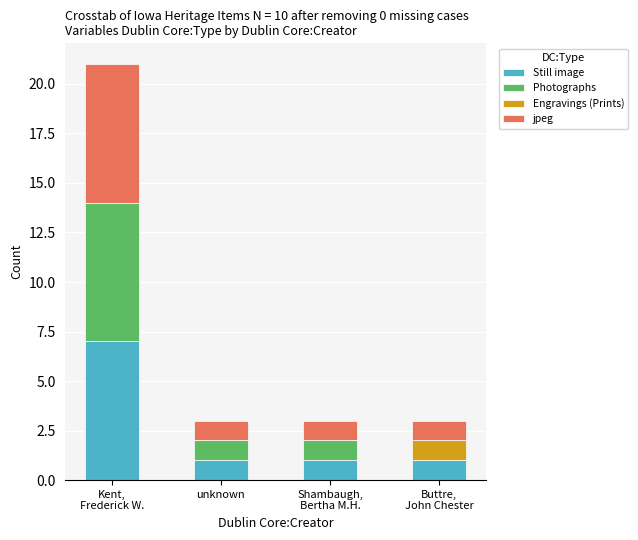

The Still image series shows 2 at unknown. True or false?

False